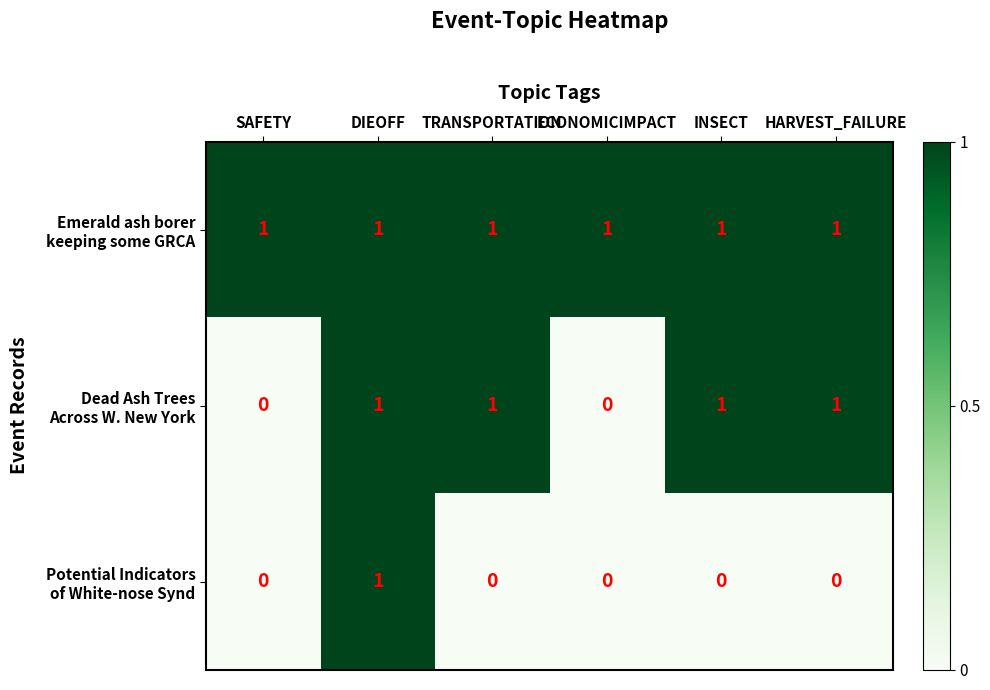

How many categories are shown in the chart?

6